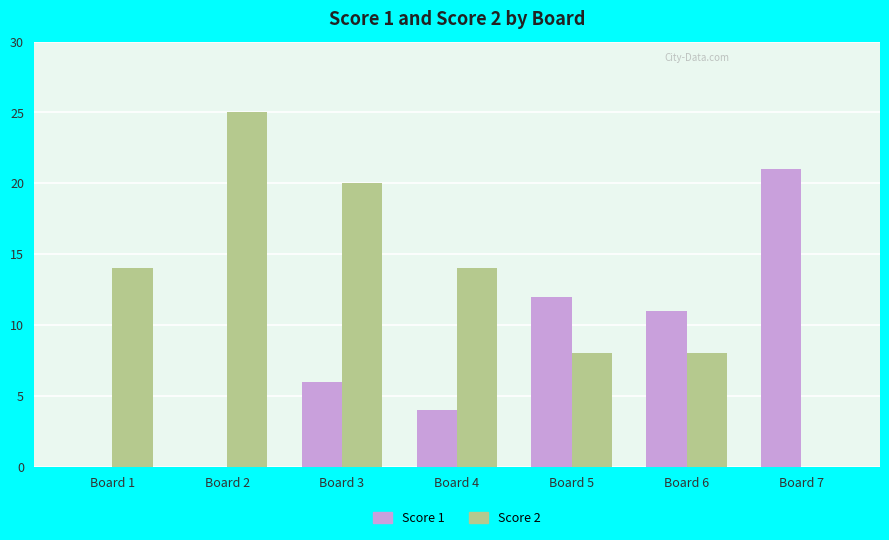

What is the sum of all Score 2 values?

89